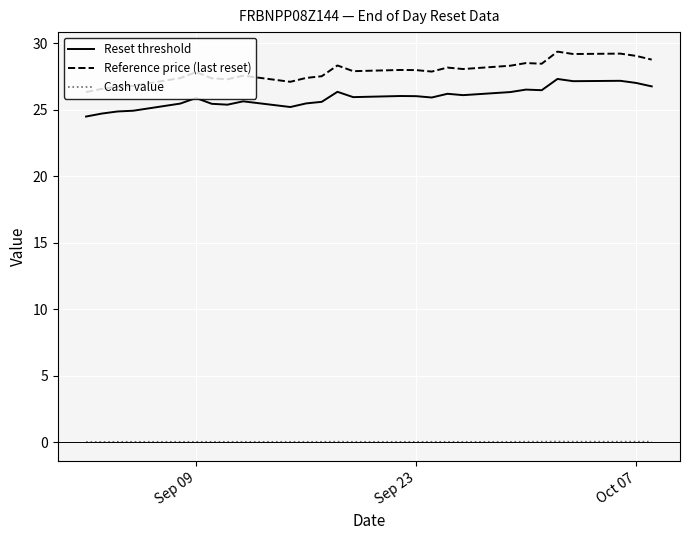

What is the lowest value of the Reset threshold series?

24.5